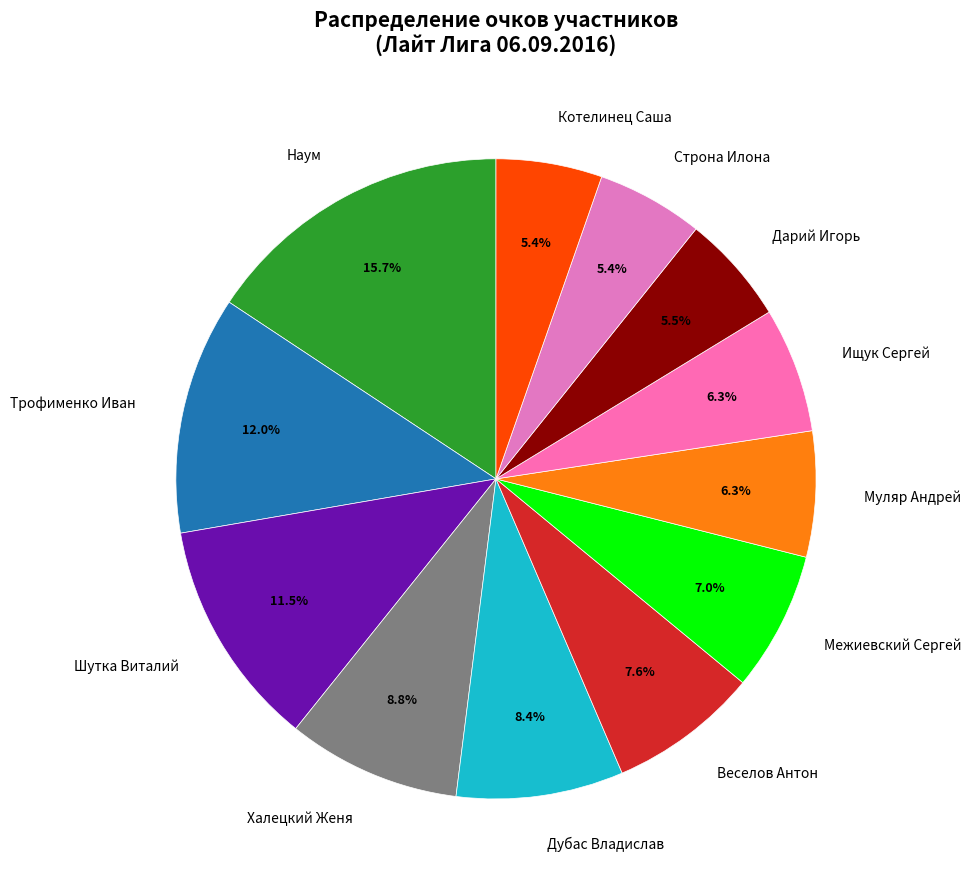

To the nearest percent, what is the difference between the Веселов Антон and Муляр Андрей slice percentages?

1%